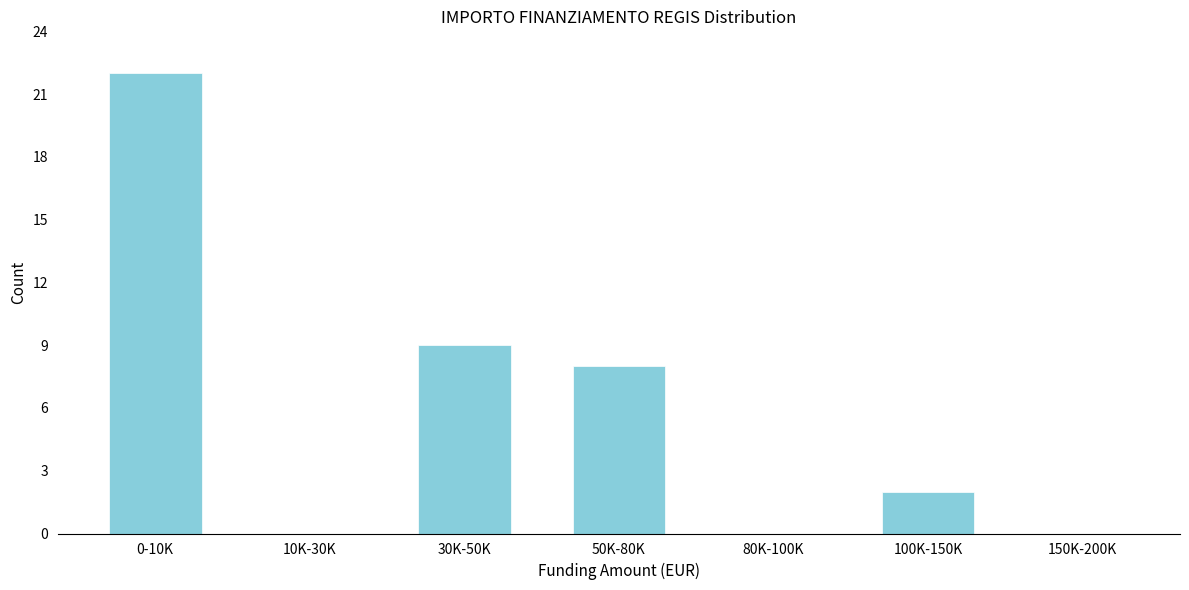

Reading left to right, extract all data points from this chart.

0-10K=22	10K-30K=0	30K-50K=9	50K-80K=8	80K-100K=0	100K-150K=2	150K-200K=0